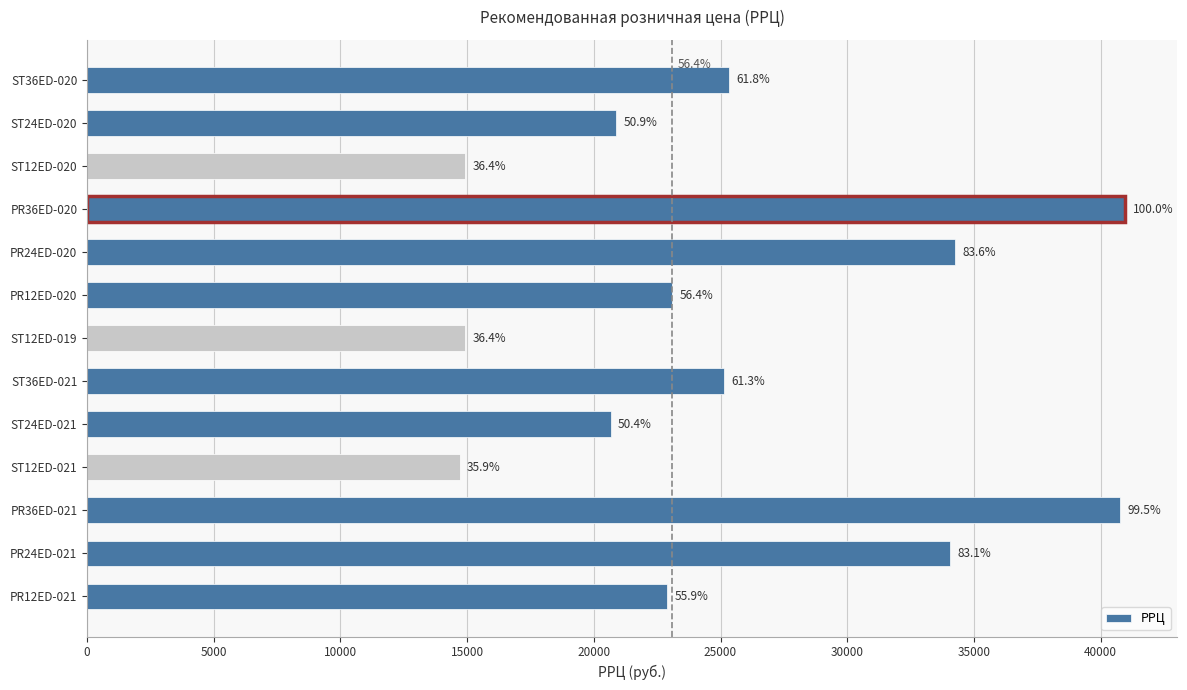

Is it true that the value at PR12ED-020 is 33764?

False